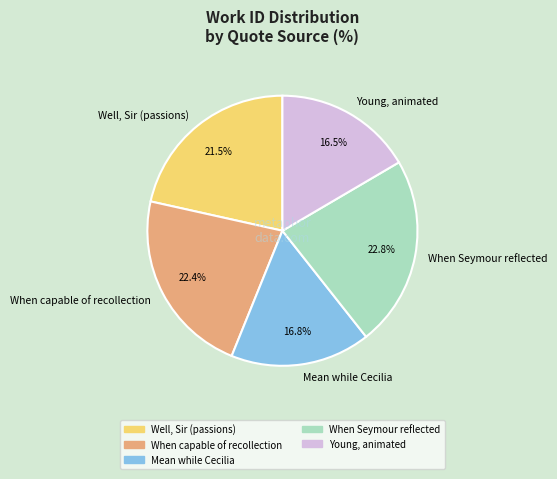

Approximately how many times larger is the value at When Seymour reflected compared to Young, animated?

1.4